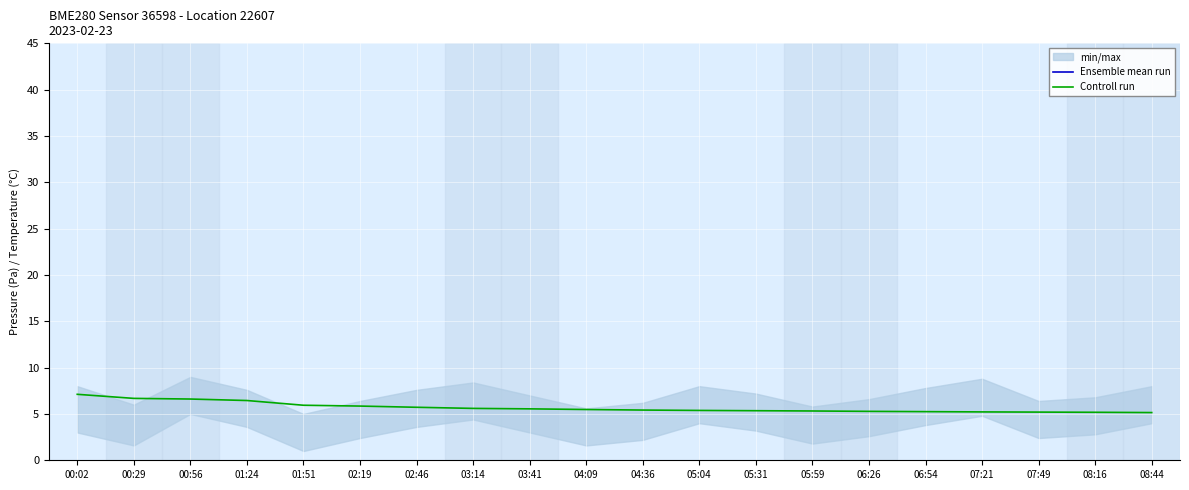

What is the label of the 17th point from the left?

07:21